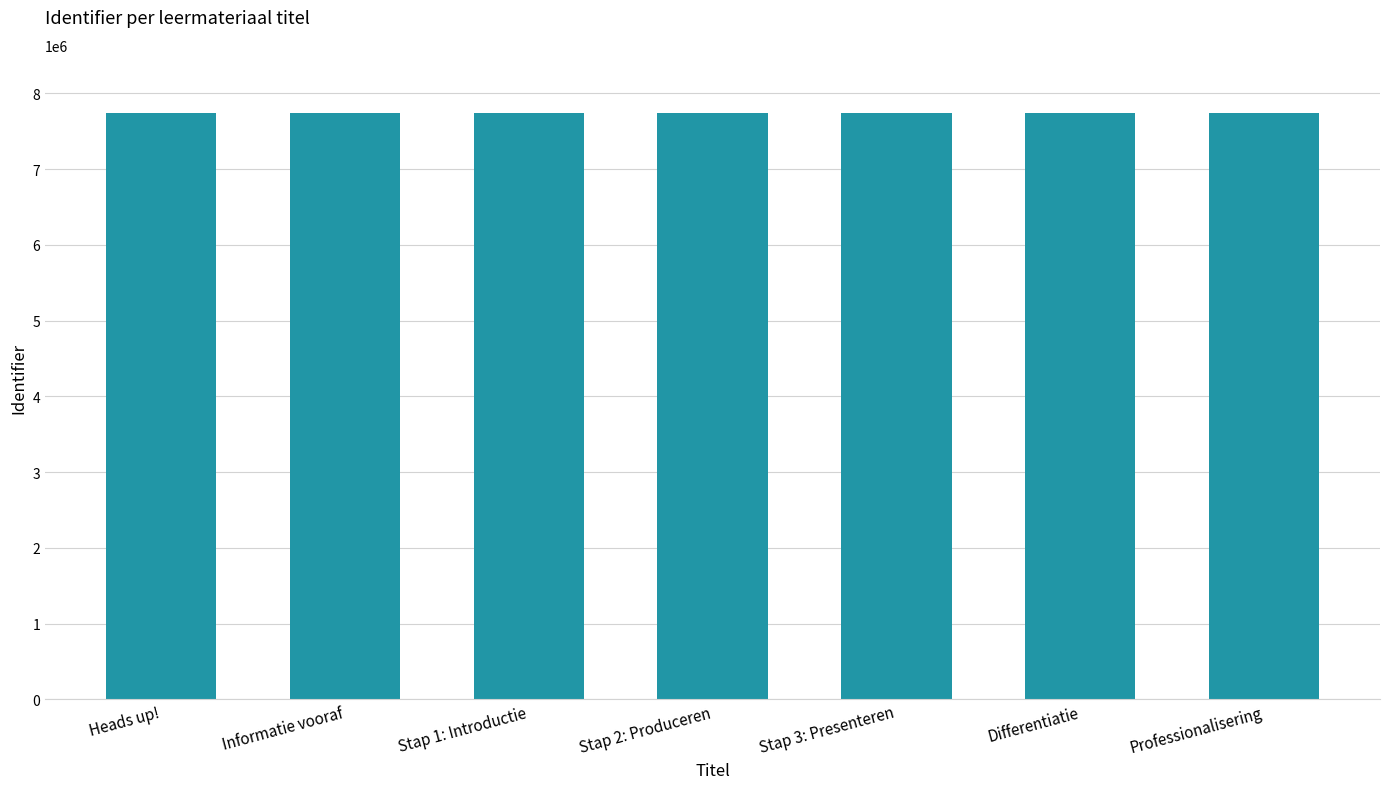

Is it true that the value at Stap 1: Introductie is 3992689?

False